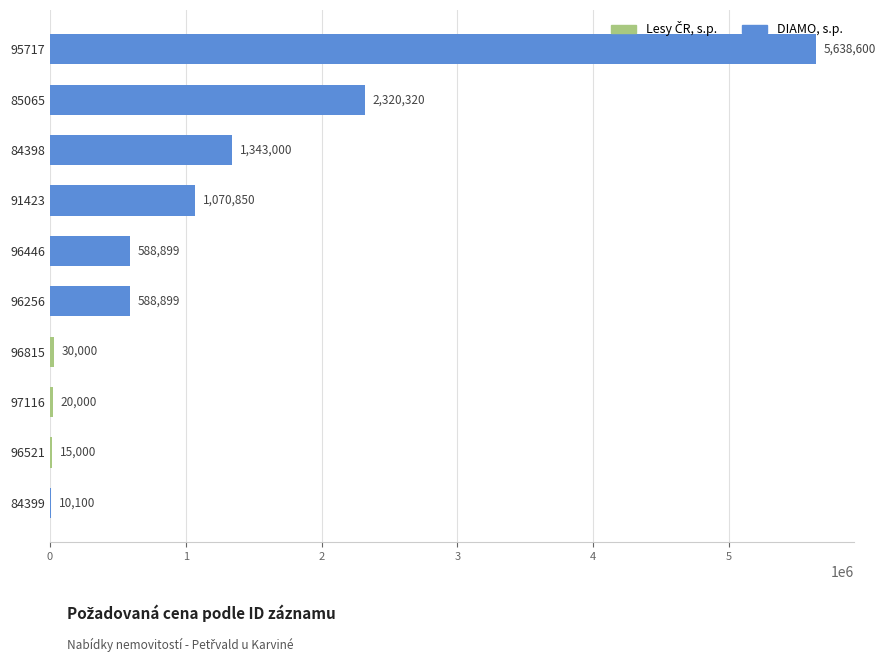

Are the bars horizontal?

Yes